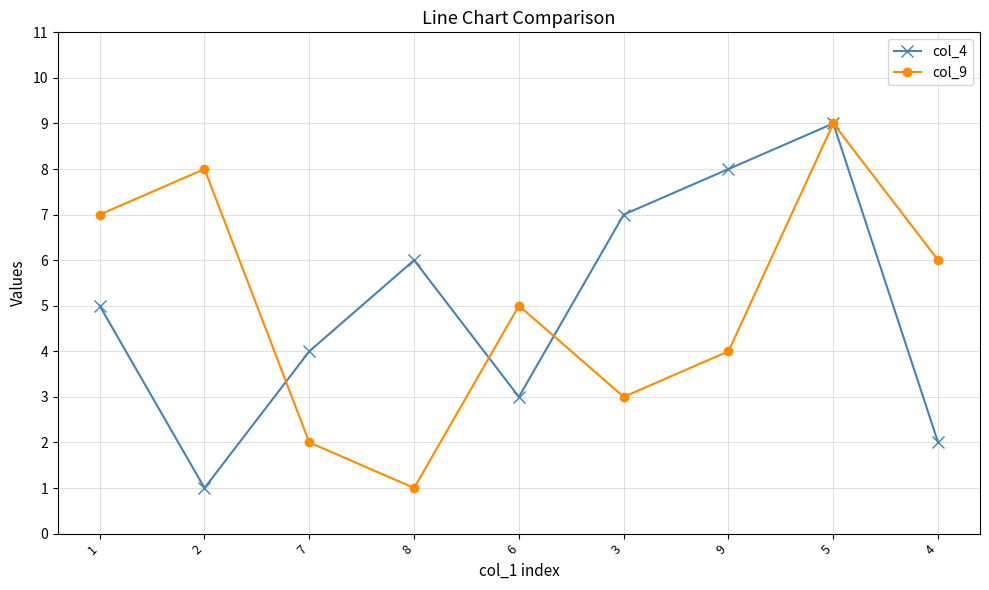

In col_4, how many points are higher than both neighbors (excluding endpoints)?

2